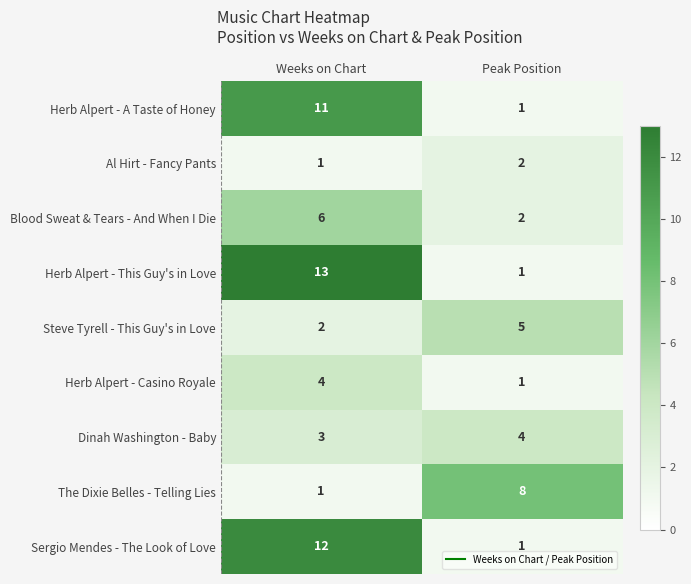

The value of Al Hirt - Fancy Pants at Peak Position is 2. True or false?

True